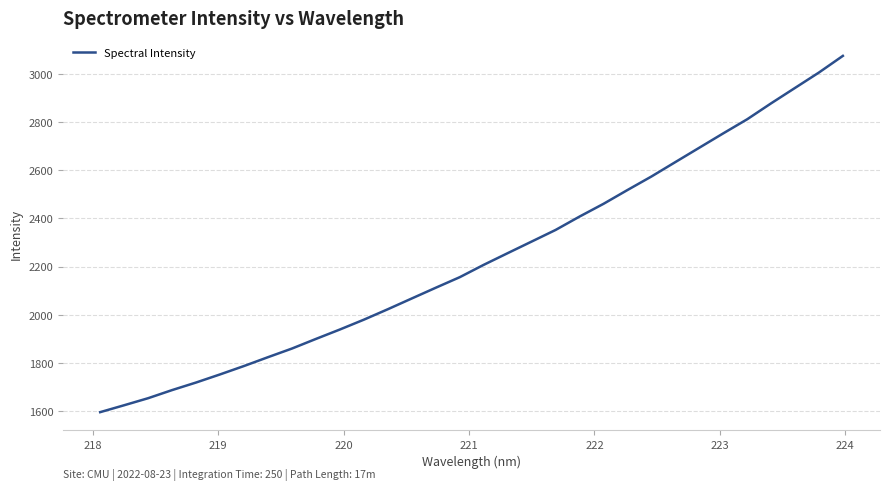

What is the minimum value shown in the chart?

1595.6